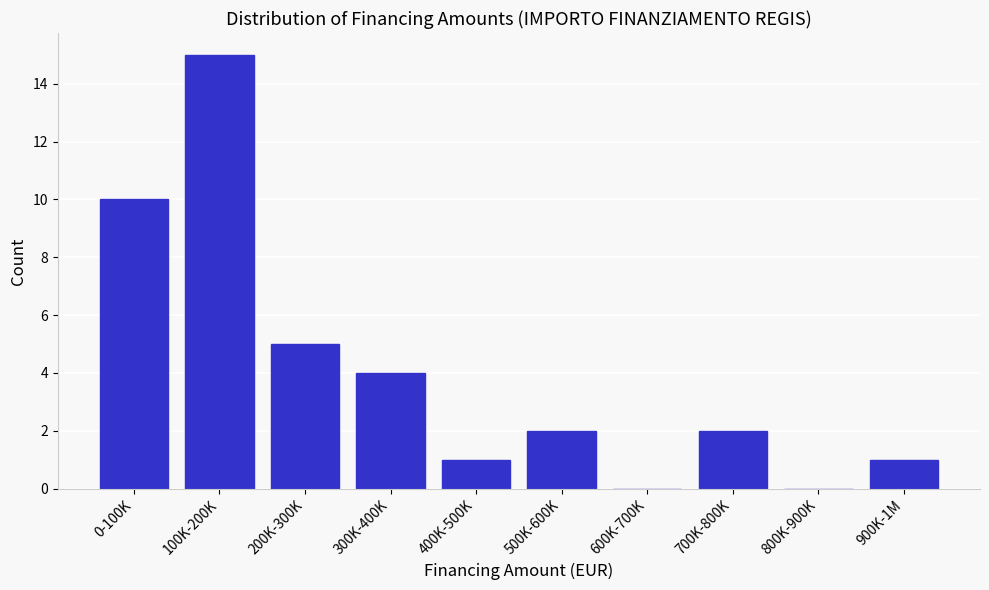

Reading left to right, list all the values displayed in this chart.

0-100K=10	100K-200K=15	200K-300K=5	300K-400K=4	400K-500K=1	500K-600K=2	600K-700K=0	700K-800K=2	800K-900K=0	900K-1M=1